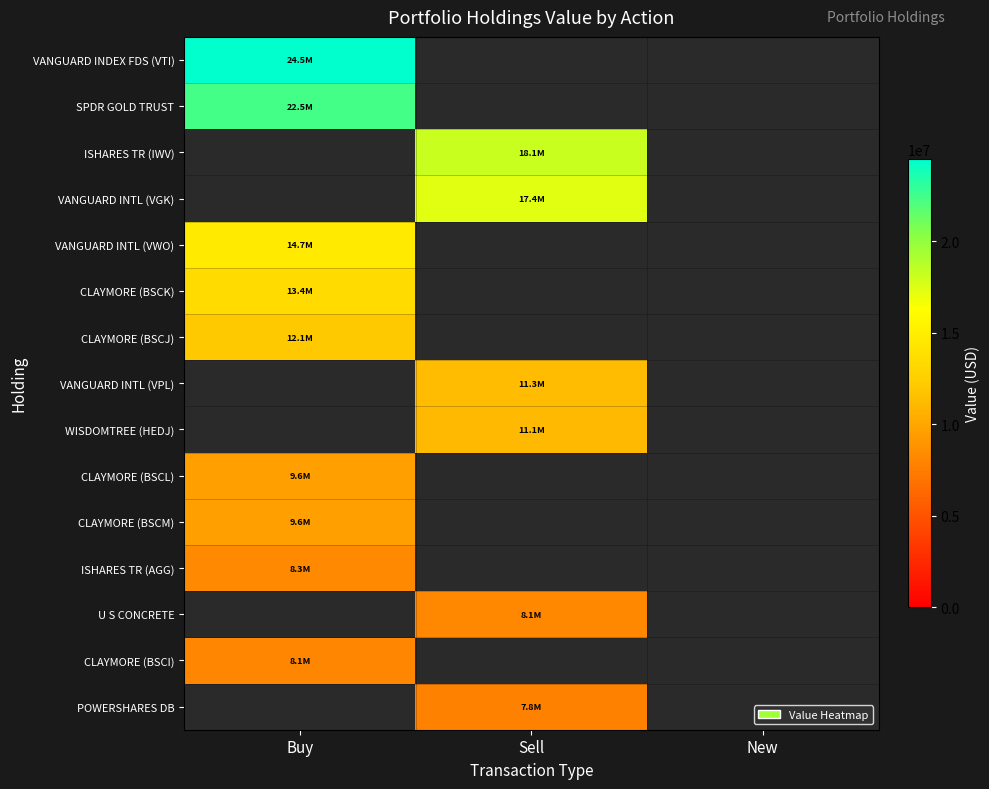

Which has a higher value, New or Buy?

Buy